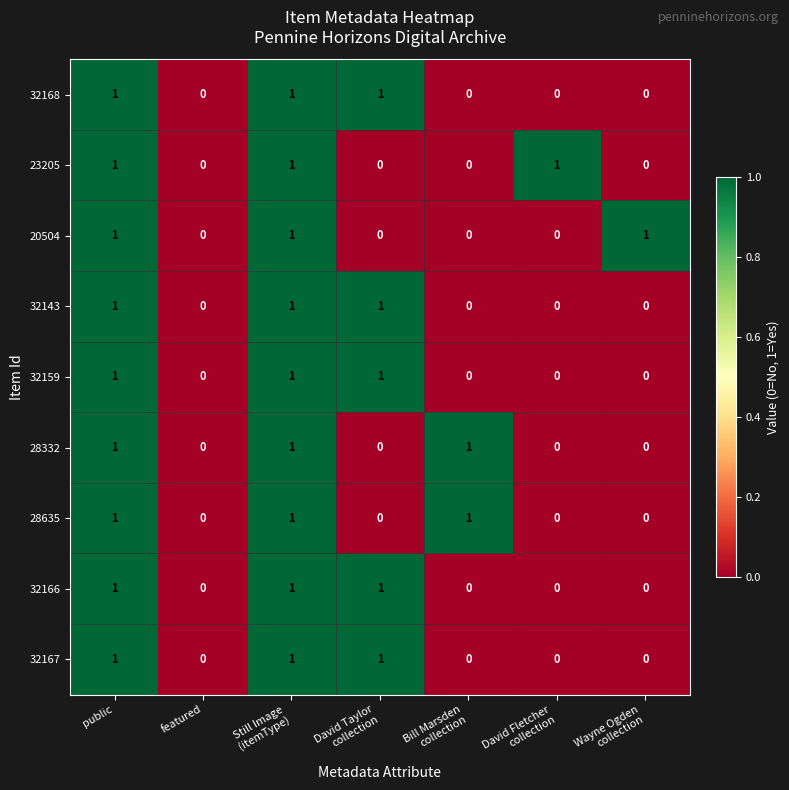

What is the sum of all 23205 values?

3